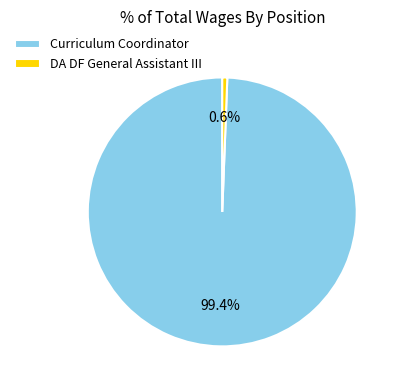

What is the smallest slice in the pie chart?

DA DF General Assistant III